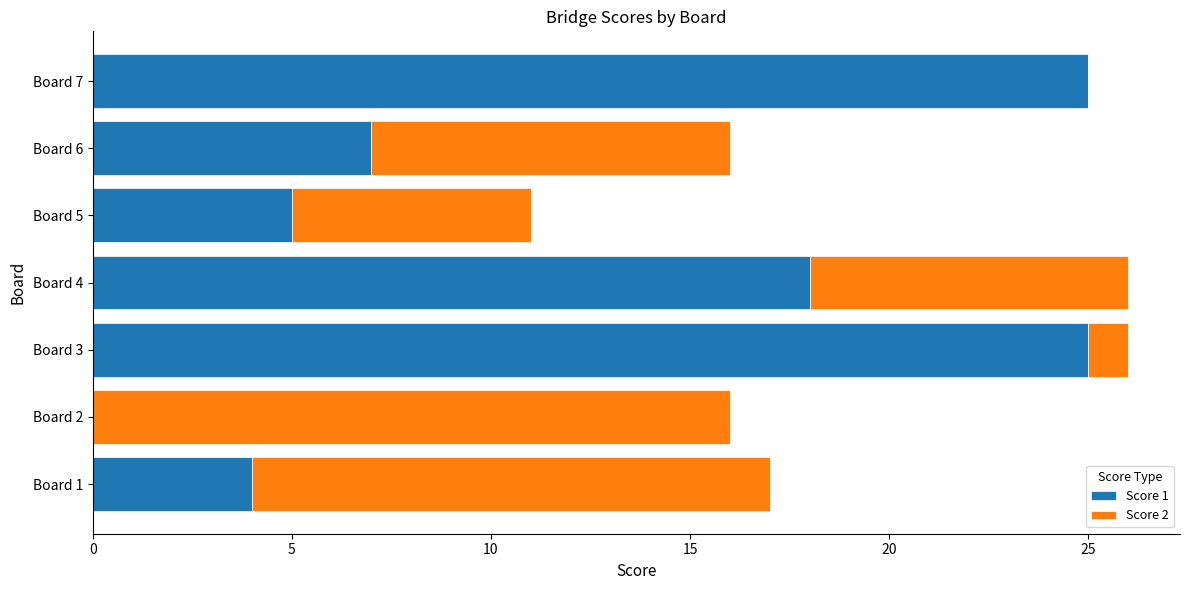

Is it true that Score 1 equals 40 at Board 3?

False